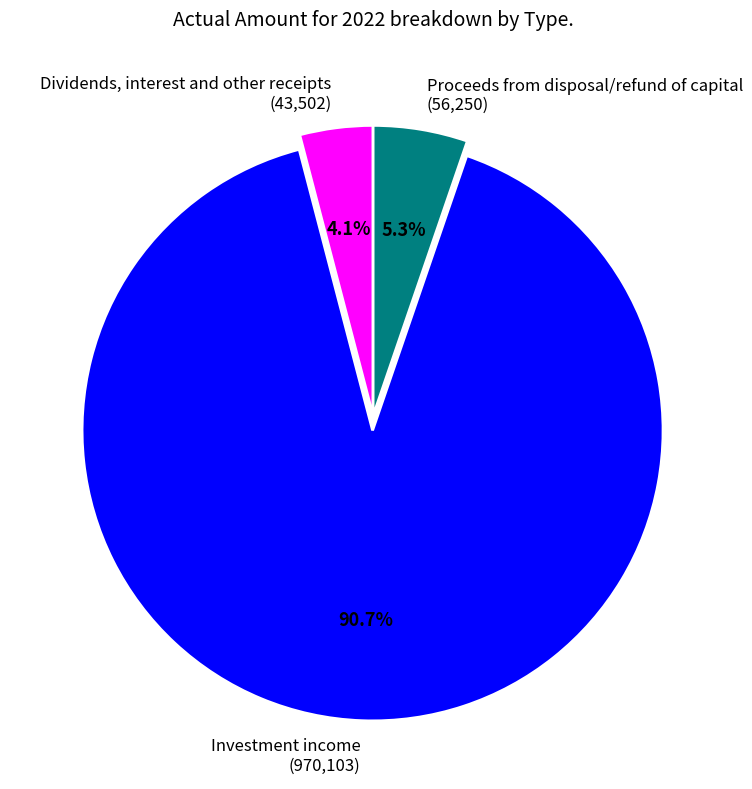

What percentage is NOT represented by Proceeds from disposal/refund of capital (56,250)?

94.7%